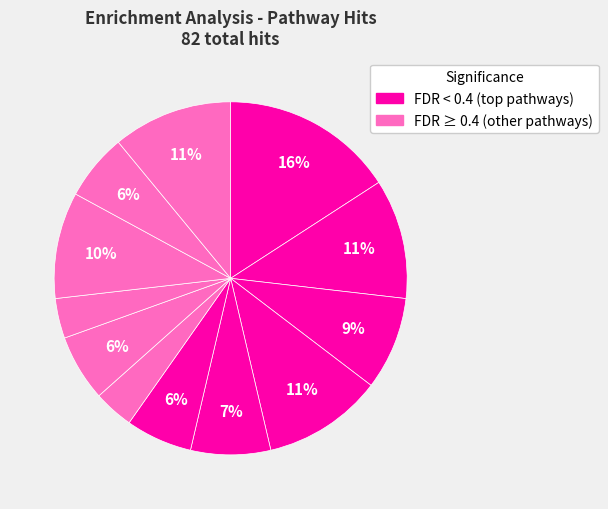

How many slices are in this pie chart?

12